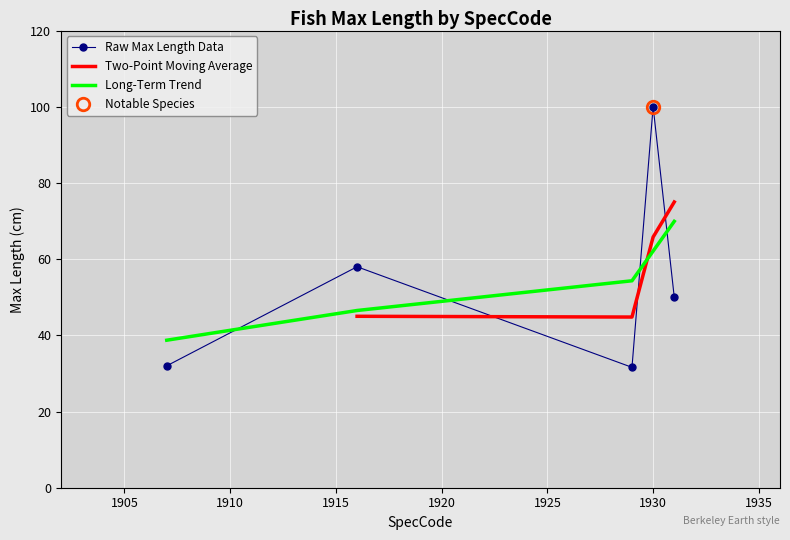

What is the maximum value shown in the chart?

100.0